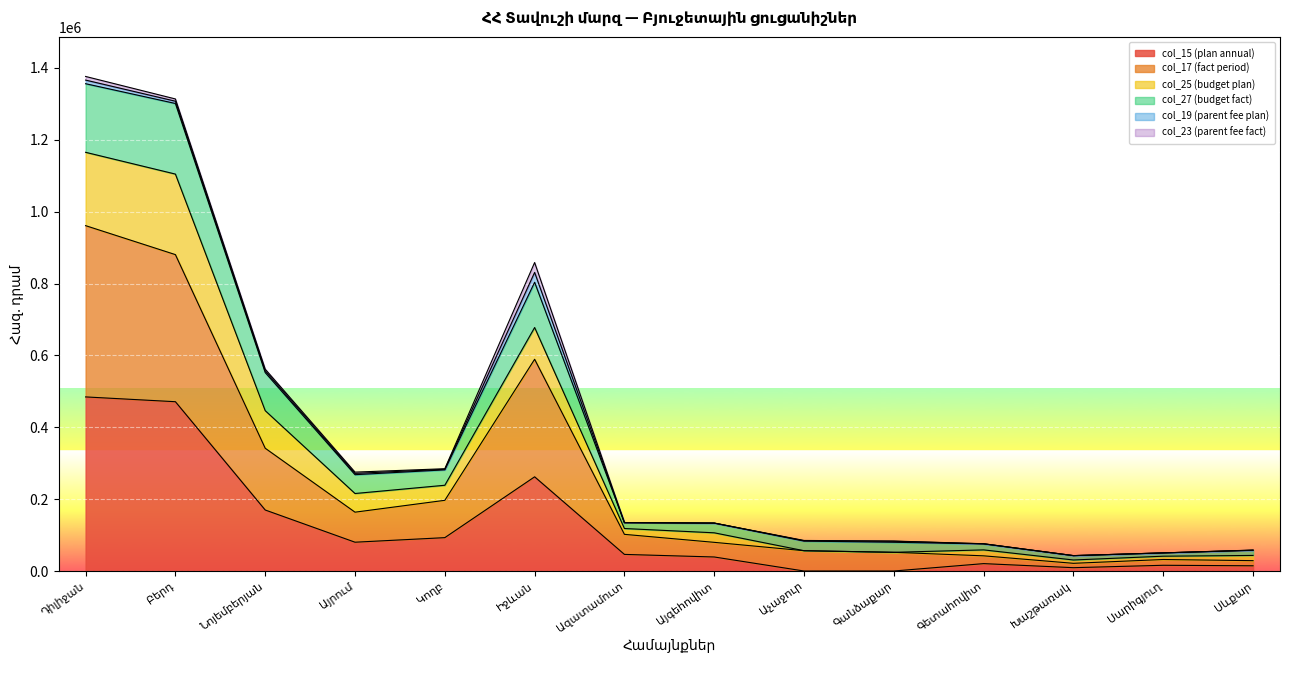

True or false: col_15 (plan annual) has a value of 145767.6 at Կողբ.

False